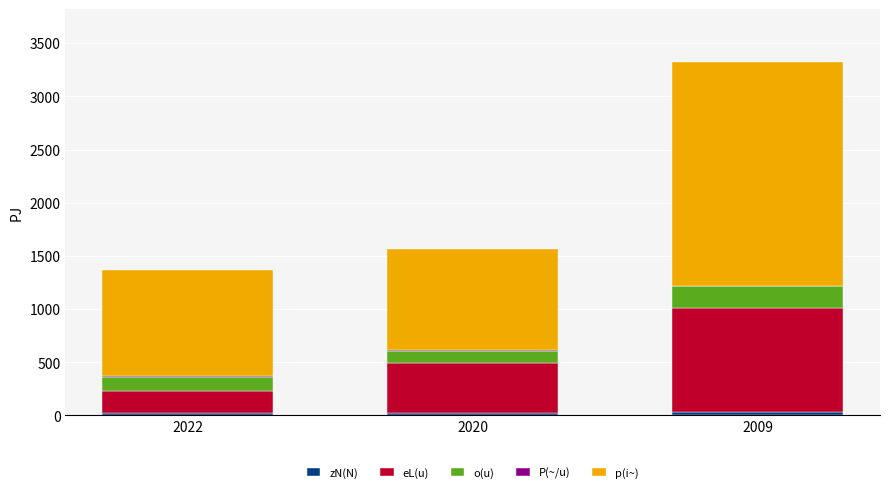

At which category is the sum across all series the highest?

2009